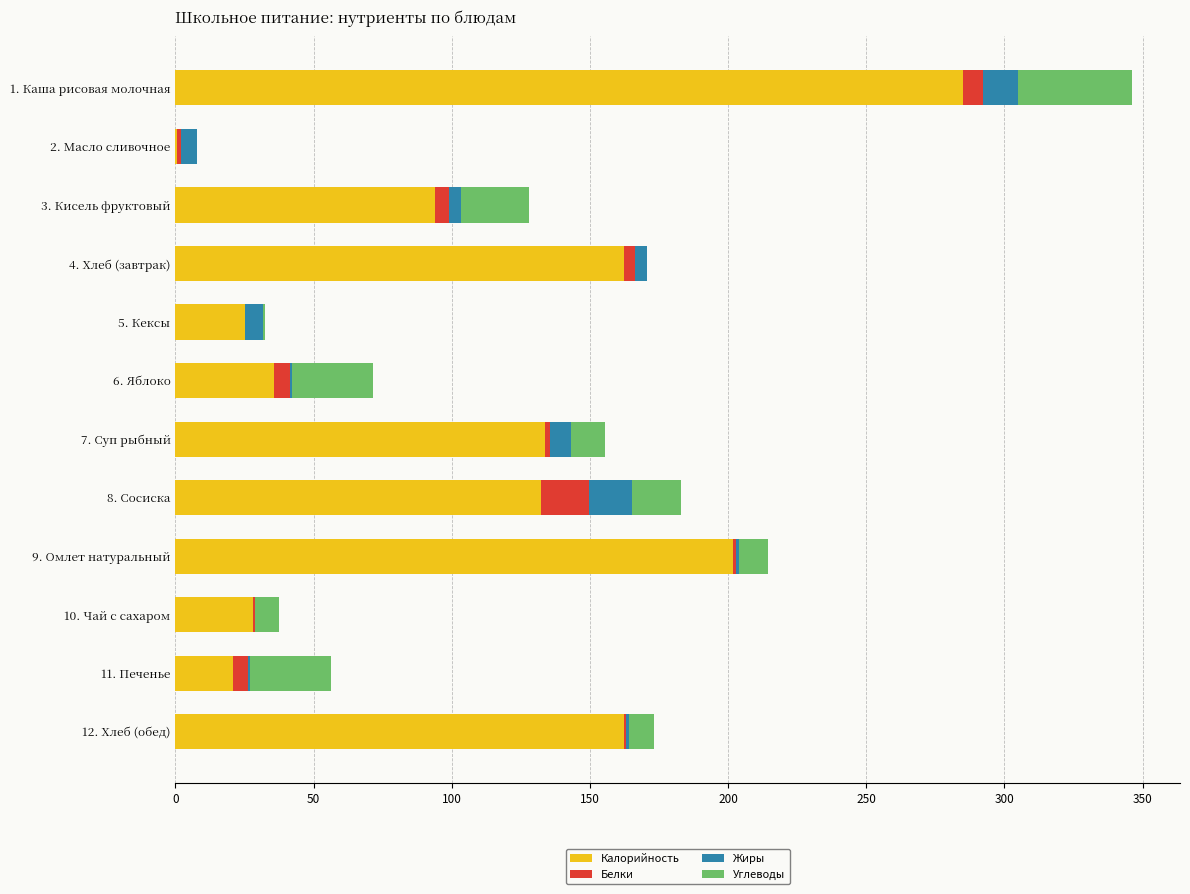

At which category is the sum across all series the highest?

1. Каша рисовая молочная